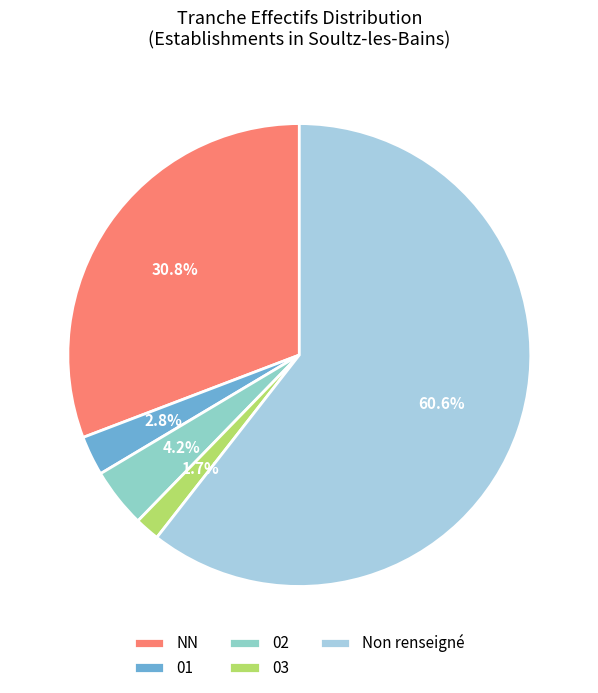

The 01 slice represents 3% of the pie. True or false?

True